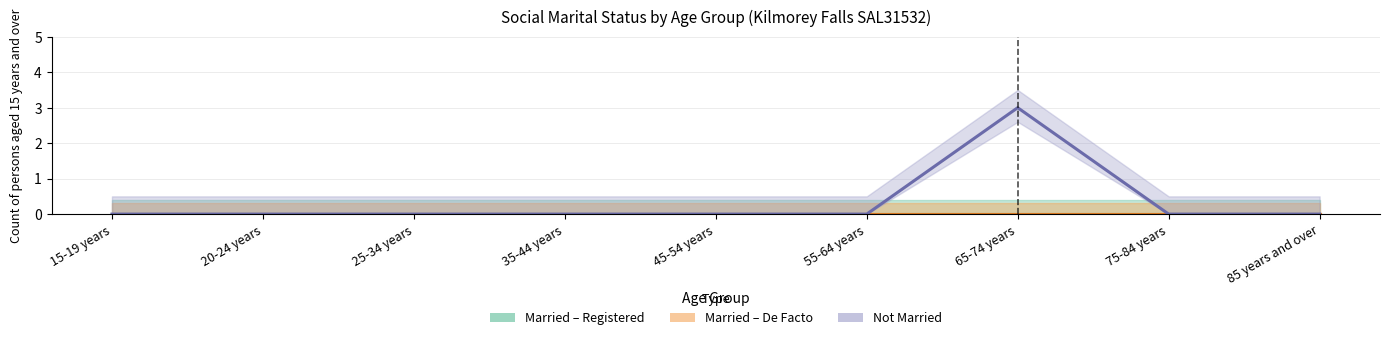

What are all the series names shown in the legend?

Married – Registered, Married – De Facto, Not Married